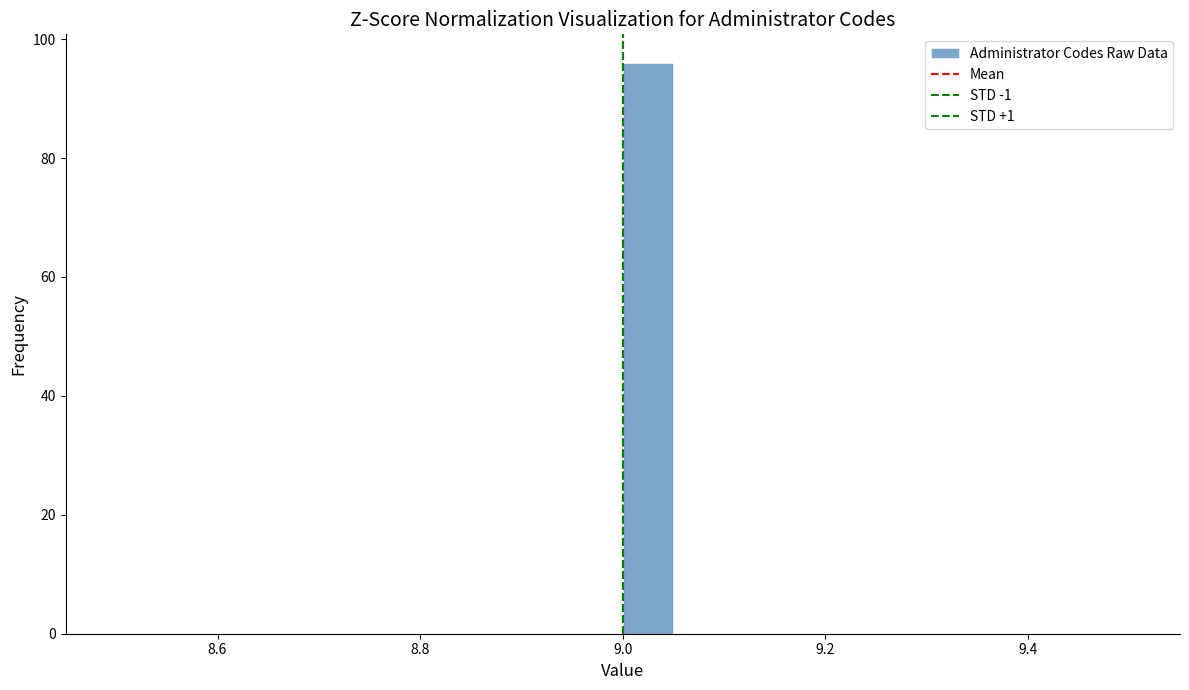

Read against the x-axis, roughly where is the centre of the tallest bar?

9.02